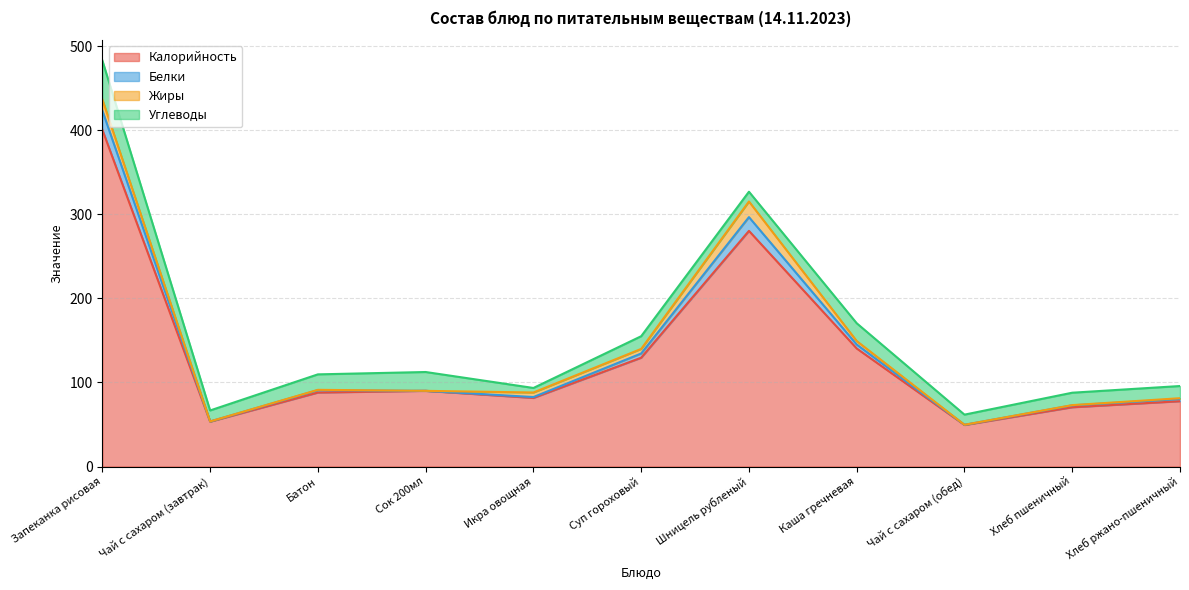

What is the minimum value for Калорийность?

49.4